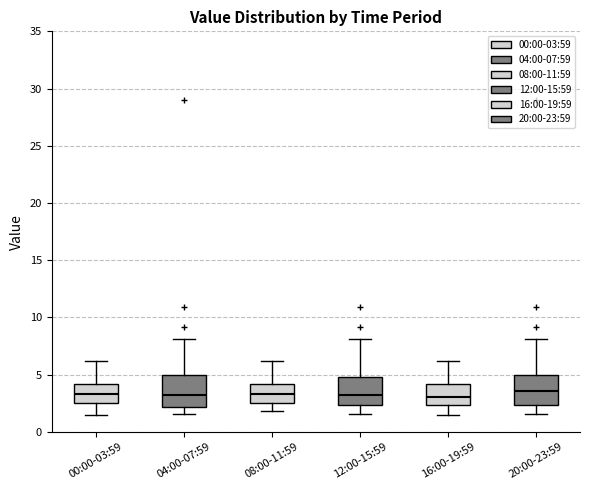

Where does the lower whisker of the box for 00:00-03:59 end on the y-axis? The values are not printed on the chart, so give them approximately, as read against the axis.

1.5